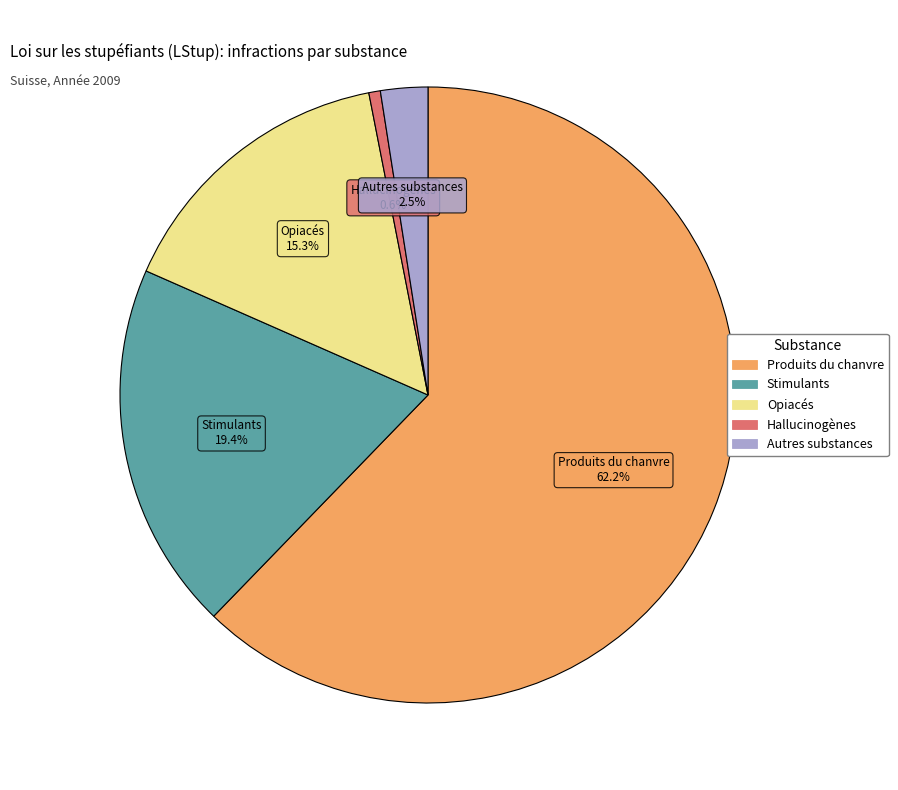

What percentage is the Stimulants slice, to the nearest percent?

19%